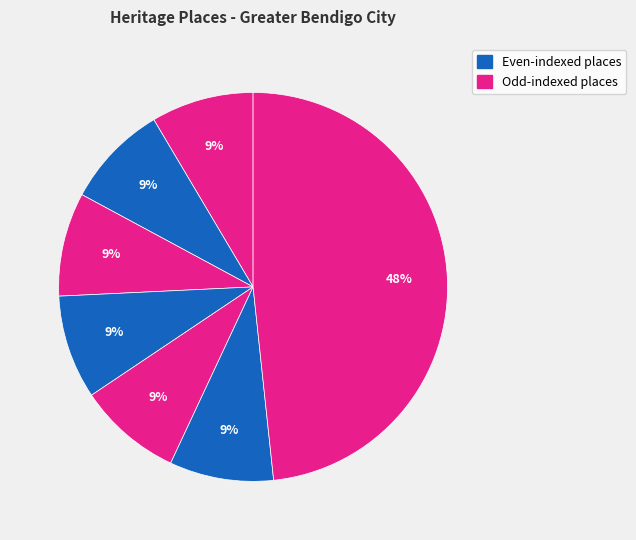

Is there a majority slice in this chart?

No